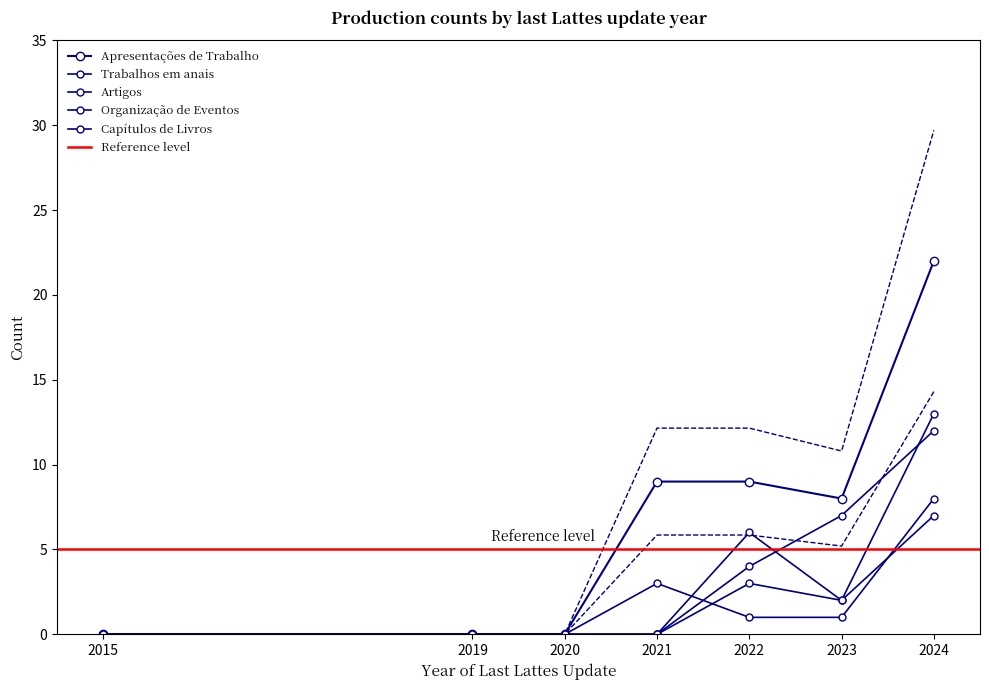

Where is the first local maximum for Trabalhos em anais?

2022